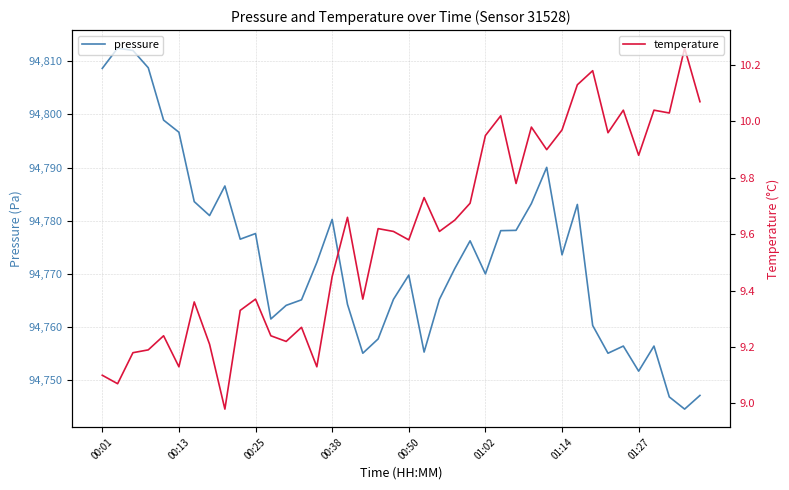

How many interior local valleys does the pressure series have?

10